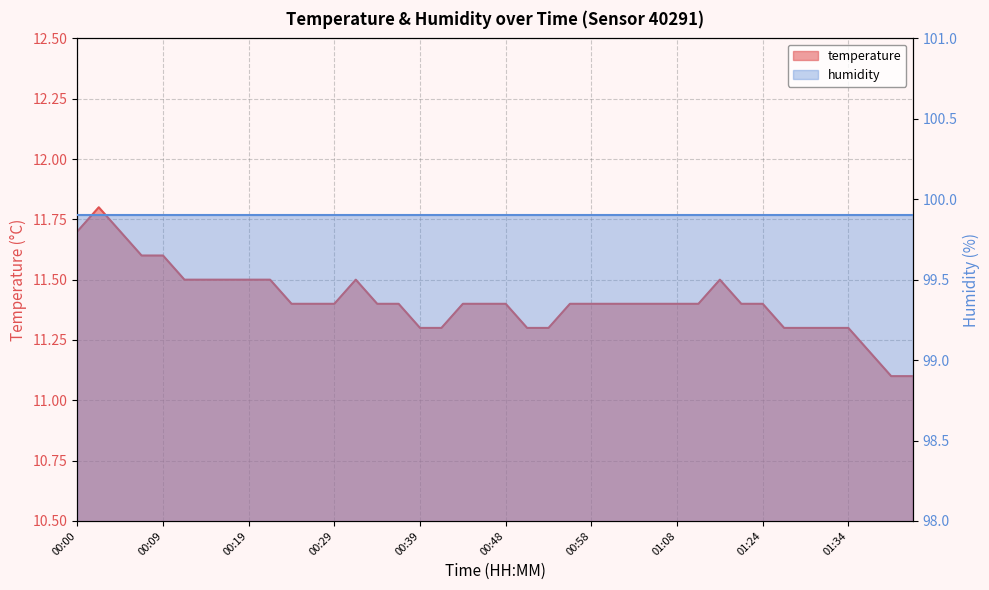

How many data points does each series have?

40